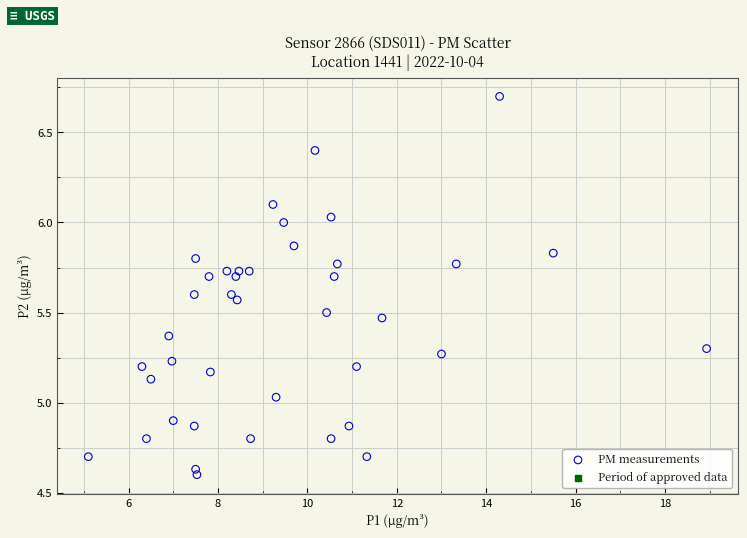

What is the range of Y values (max minus min)?

2.1